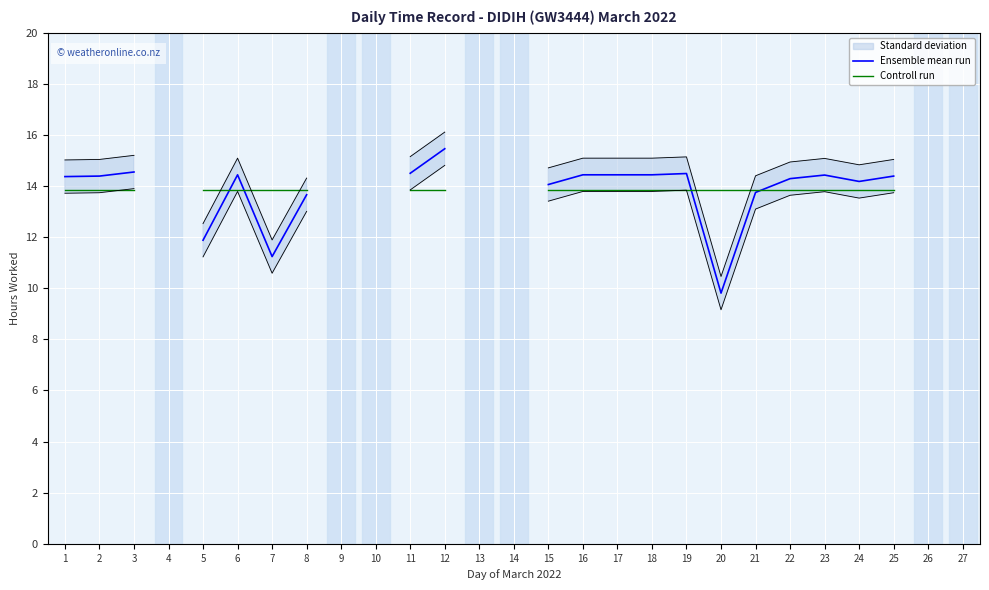

How many intersections are there between Ensemble mean run and Controll run?

4